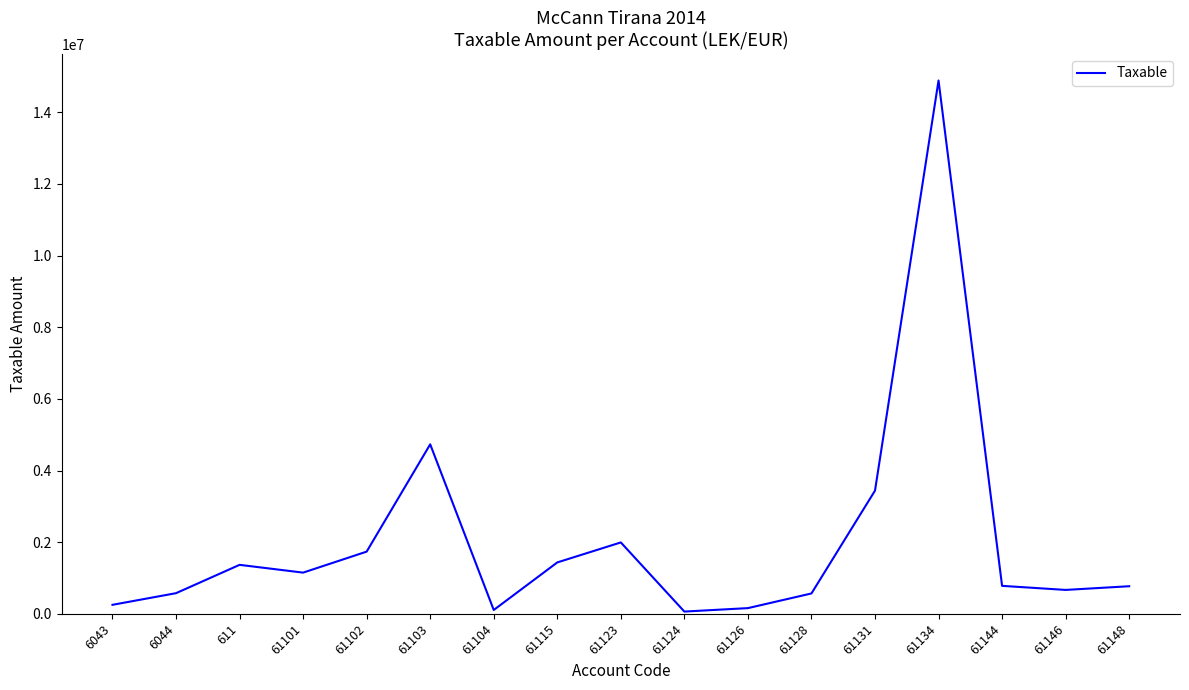

What position from the right is 6043?

17